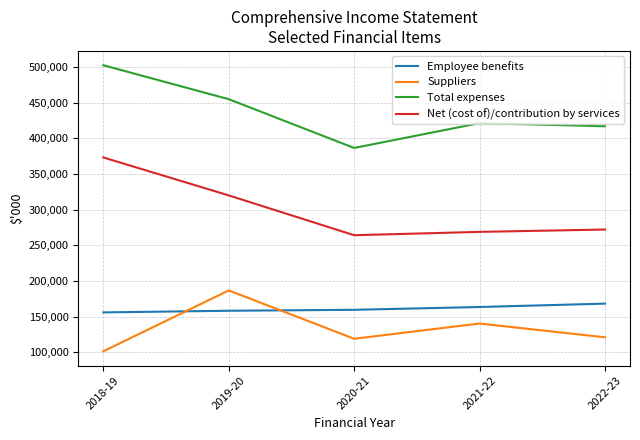

True or false: Total expenses and Employee benefits cross at least once.

False